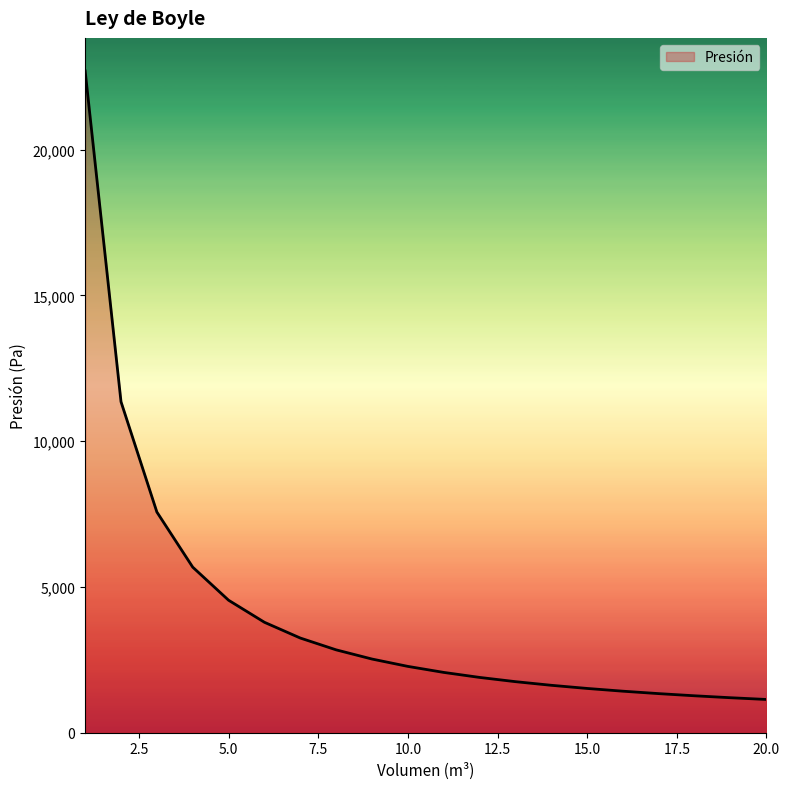

What is the maximum value shown in the chart?

22697.2